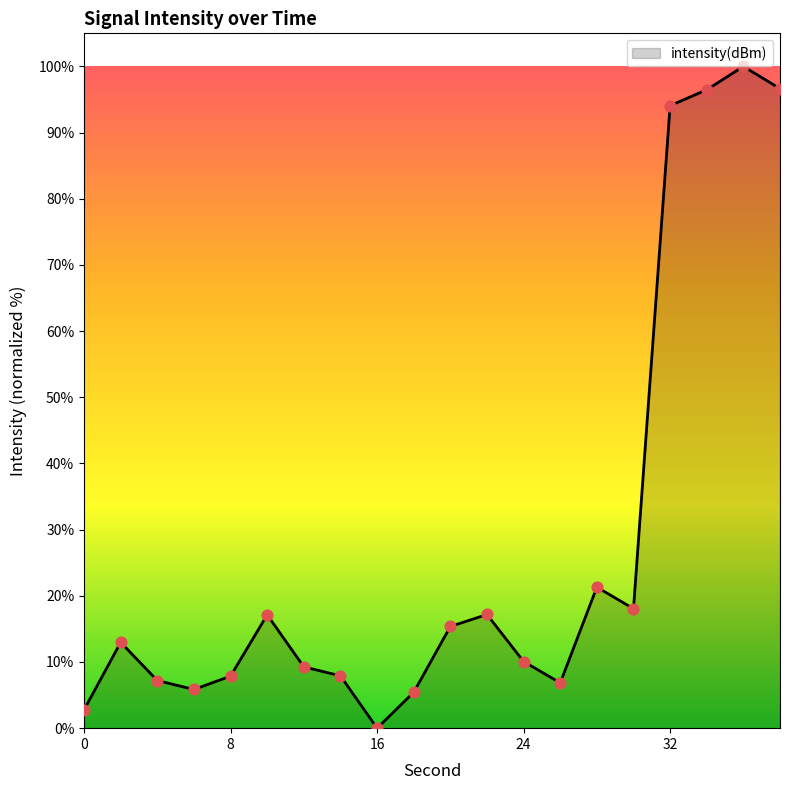

What is the difference between the maximum and minimum values?

100.0